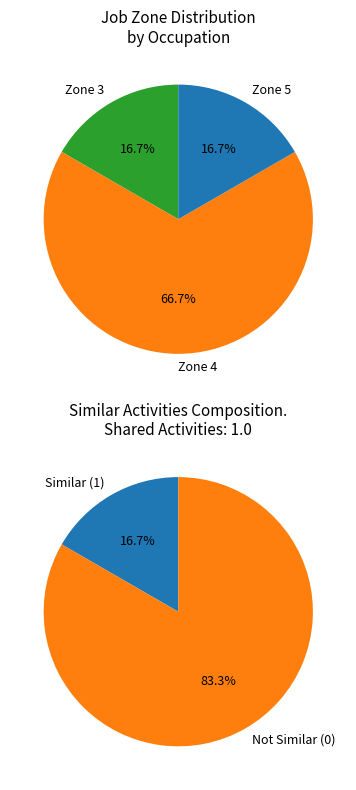

Is it true that Marketing Managers is 5% of the pie?

False